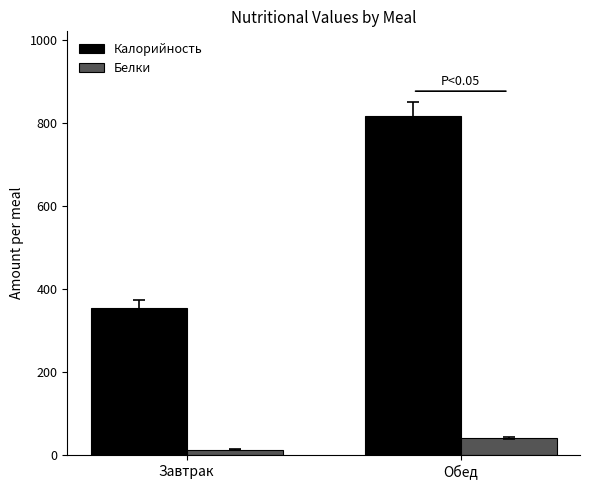

What is the total value across all series at Обед?

857.5